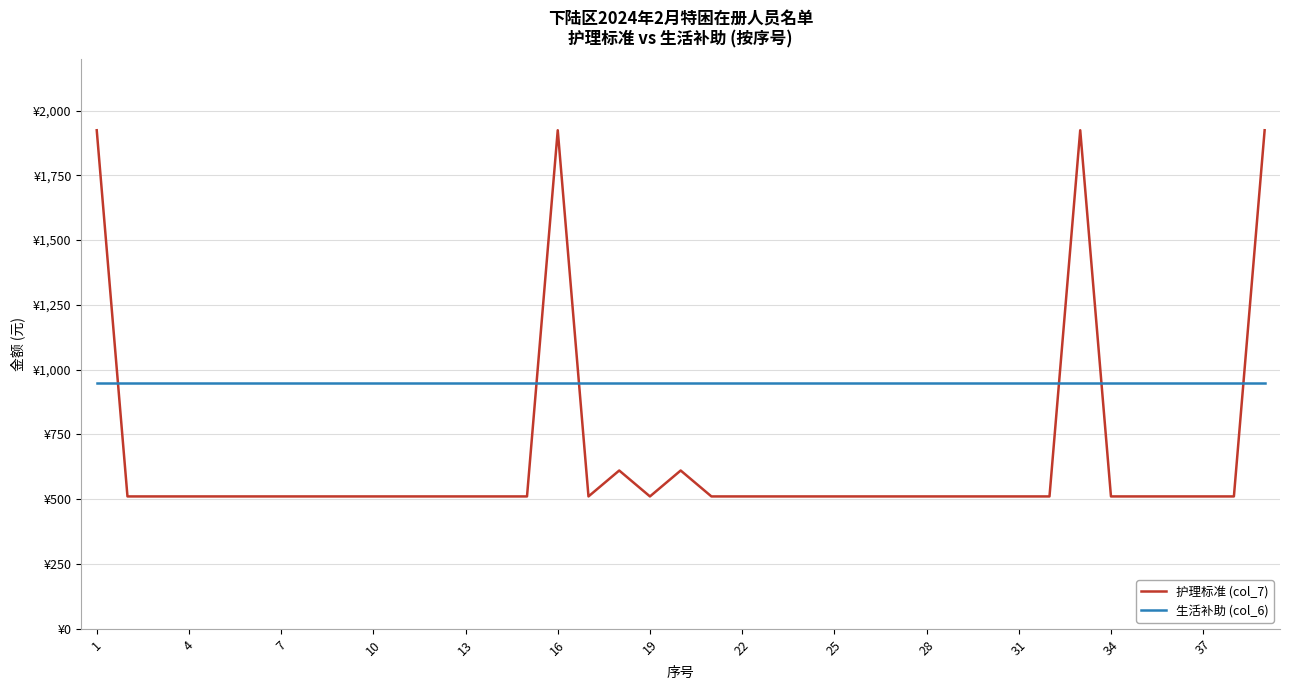

What are all the series names shown in the legend?

护理标准 (col_7), 生活补助 (col_6)